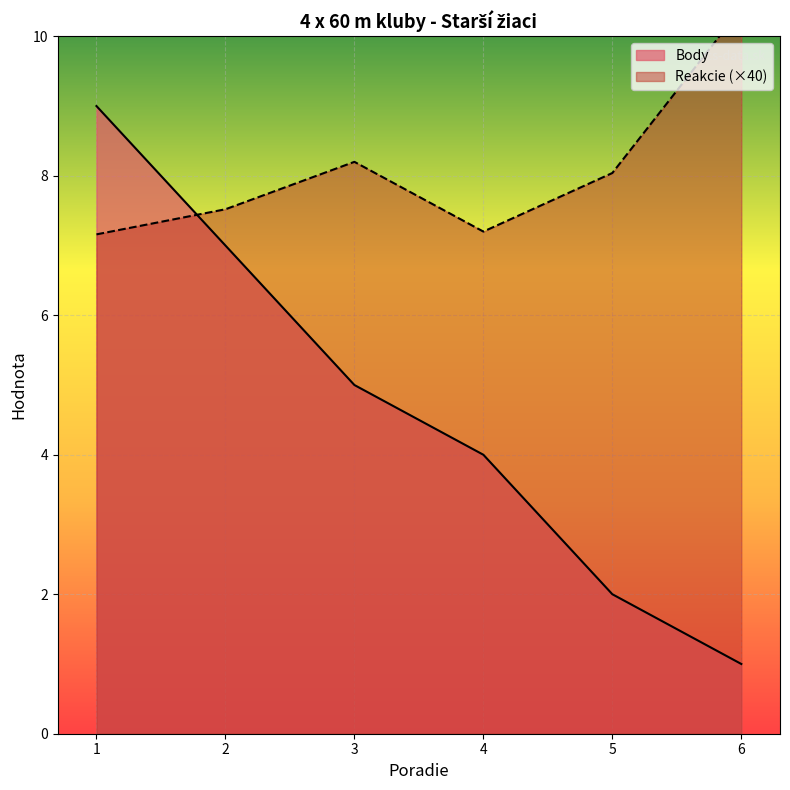

How many times do Reakcie and Body cross each other?

1